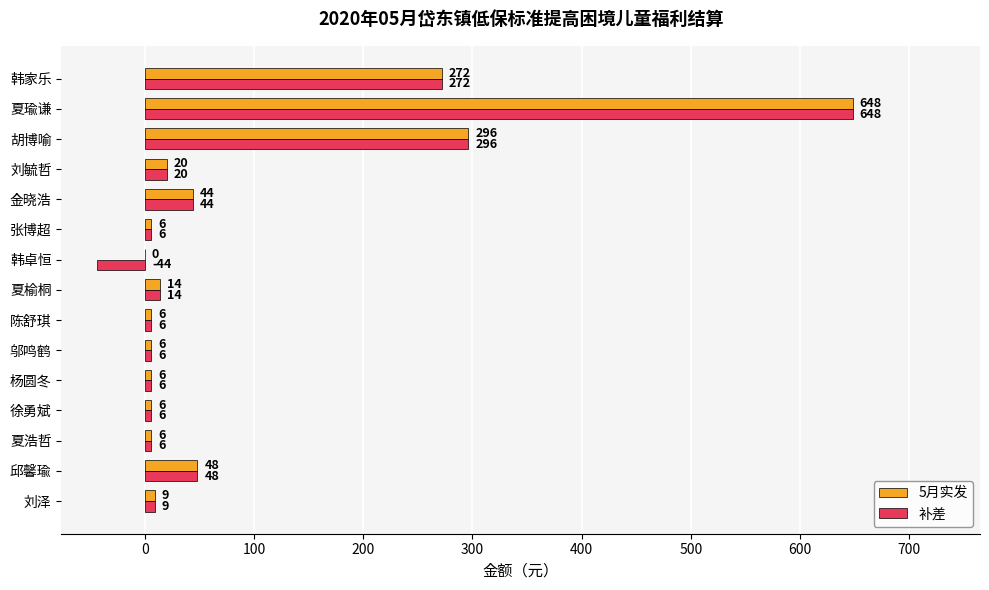

Is it true that 5月实发 equals 20 at 刘毓哲?

True